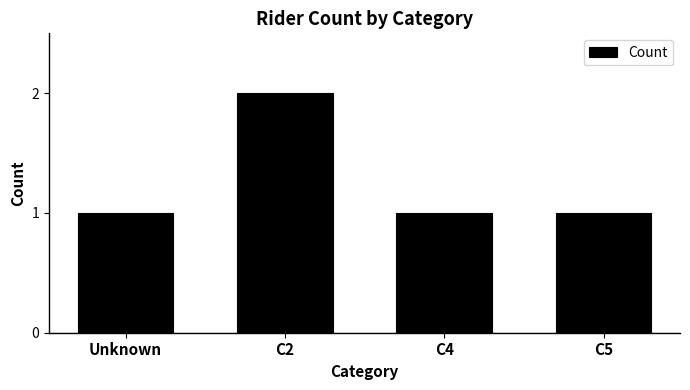

What is the value of the 3rd bar from the left?

1